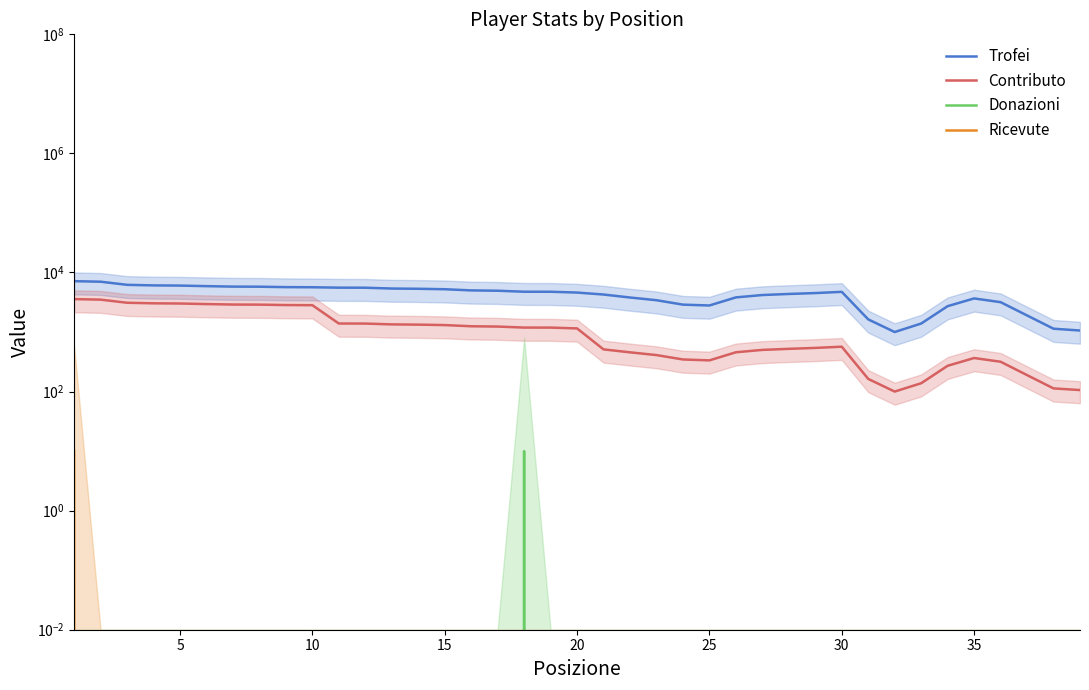

List the series in order of their peak value, highest first.

Trofei, Contributo, Donazioni, Ricevute